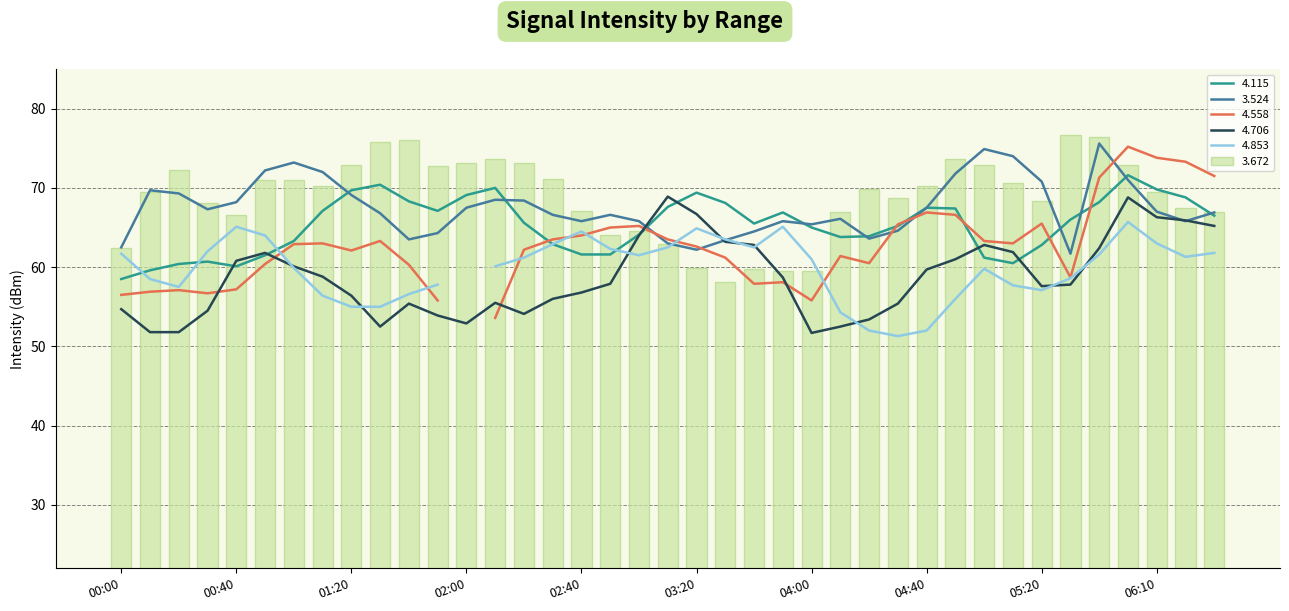

Is the value of 4.115 at 2019/01/16 04:10 greater than the value of 3.672 at 2019/01/16 04:30?

No